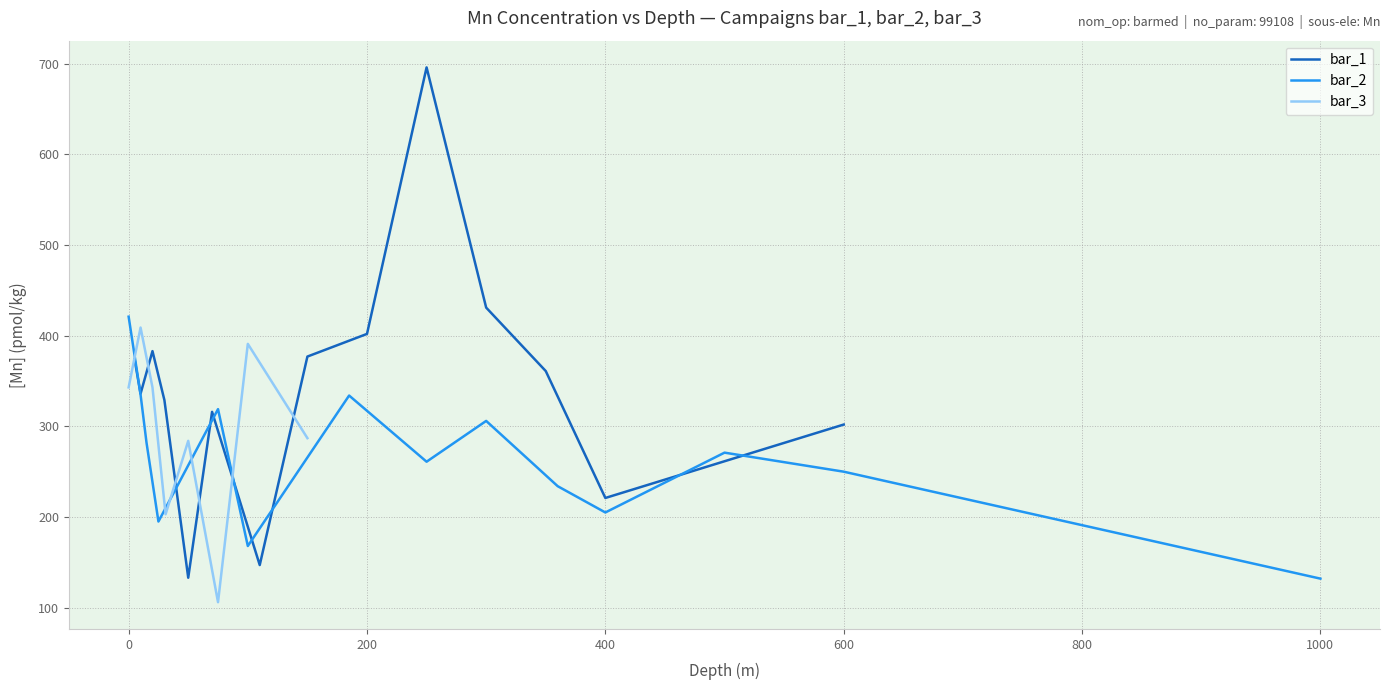

How many intersections are there between bar_2 and bar_1?

7